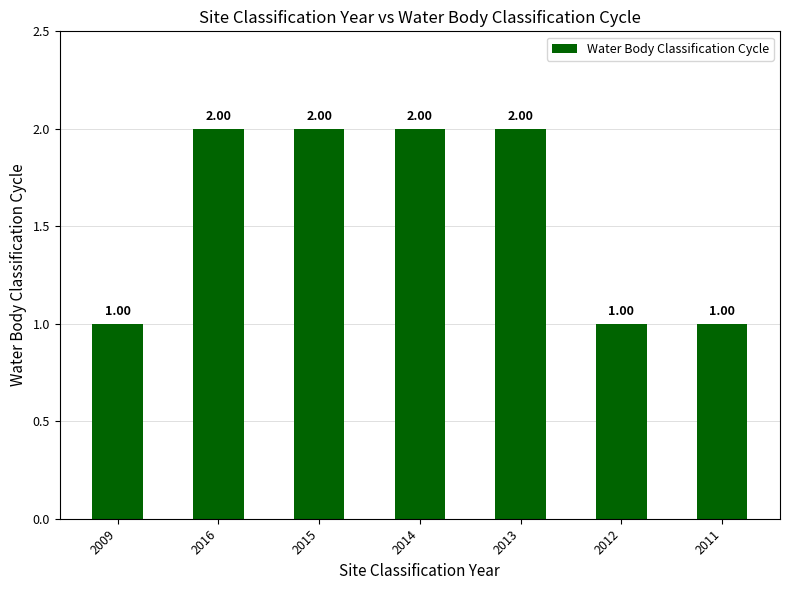

Between 2012 and 2013, which is larger?

2013